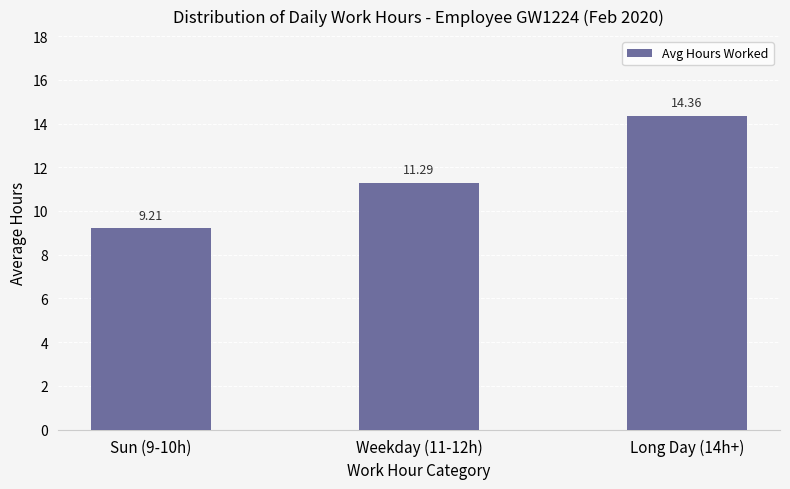

What is the average value?

11.6